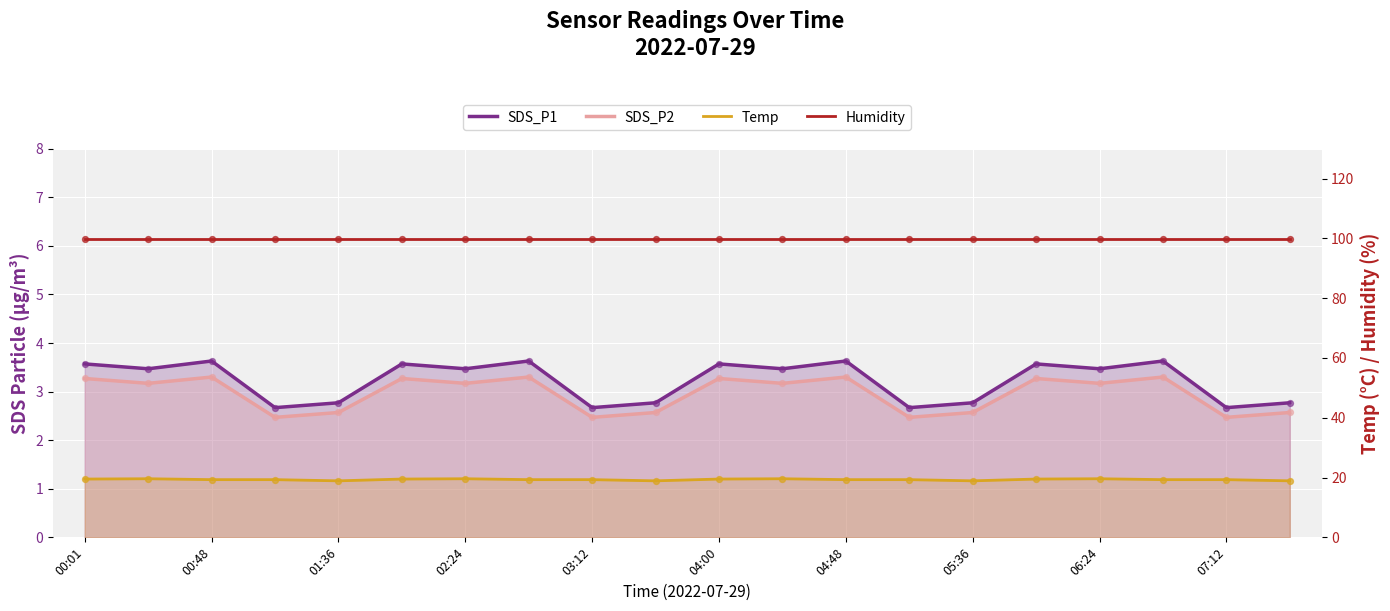

Is the value of Temp at 05:36 greater than the value of SDS_P2 at 11?

Yes